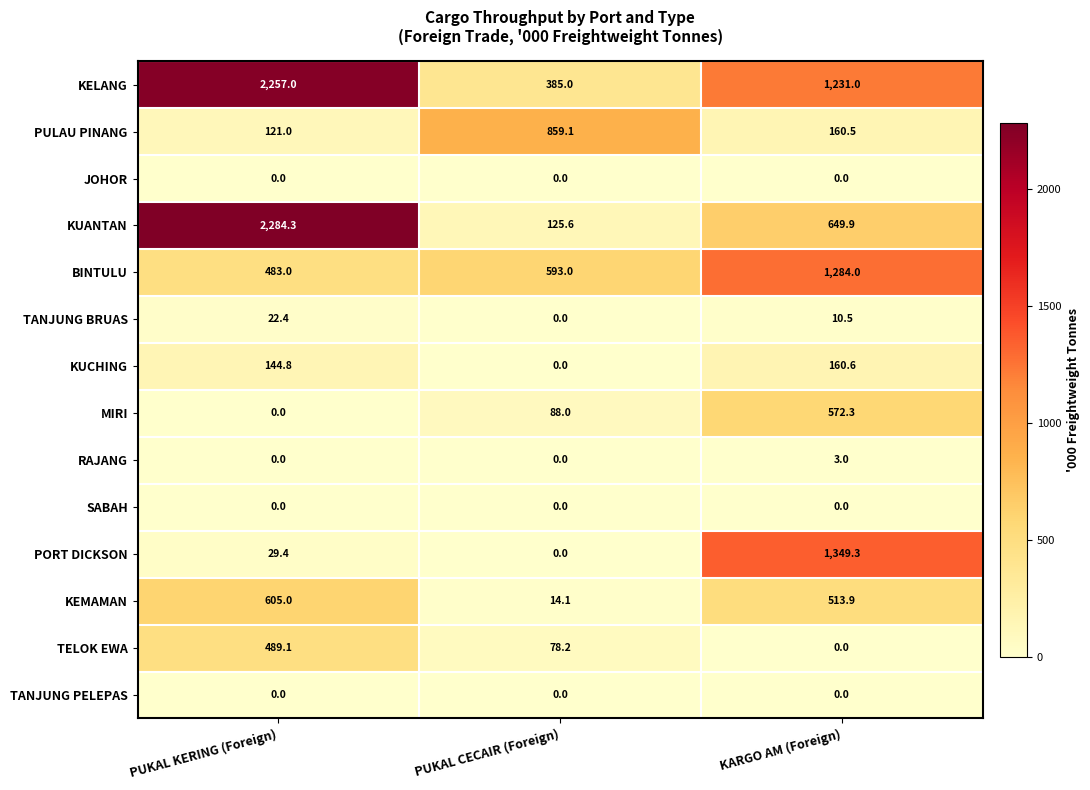

Is it true that KUCHING equals 67.4 at PUKAL KERING (Foreign)?

False